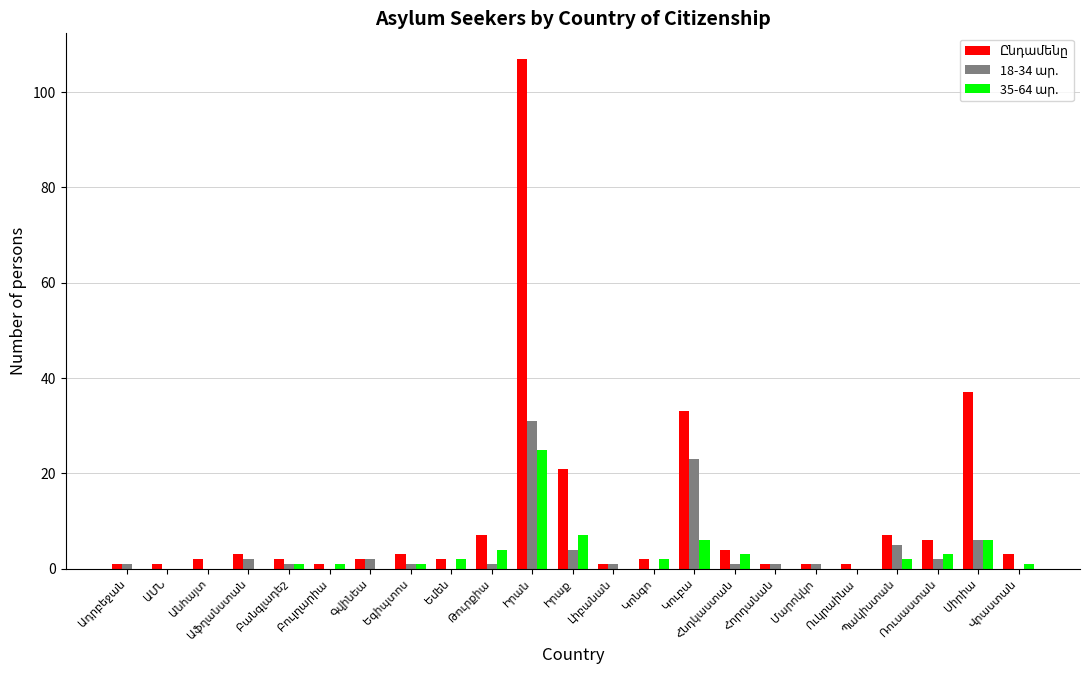

How many groups of bars are there?

23